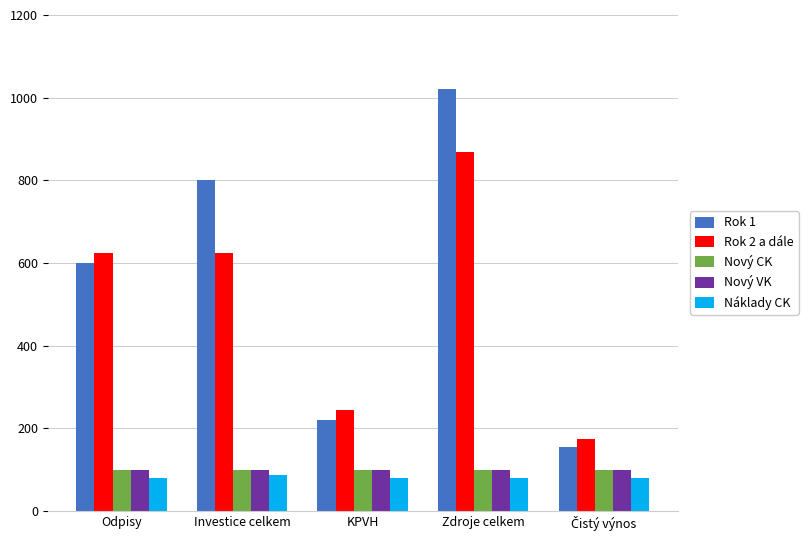

What is the average value of the Nový CK series?

100.0